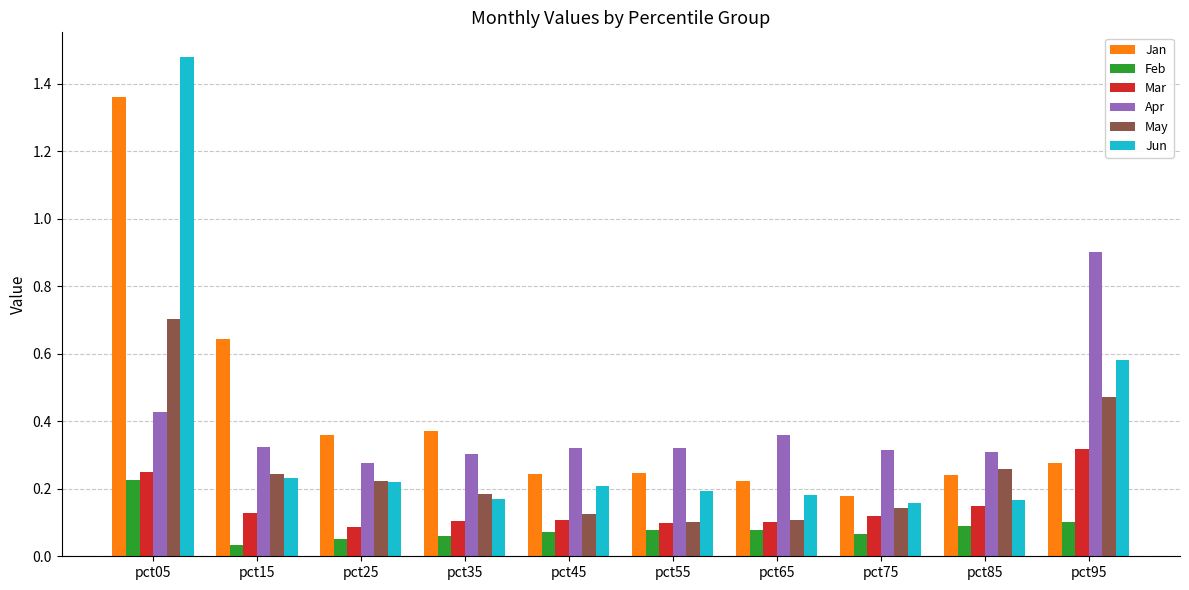

What is the difference between the highest and lowest values at pct95?

0.8